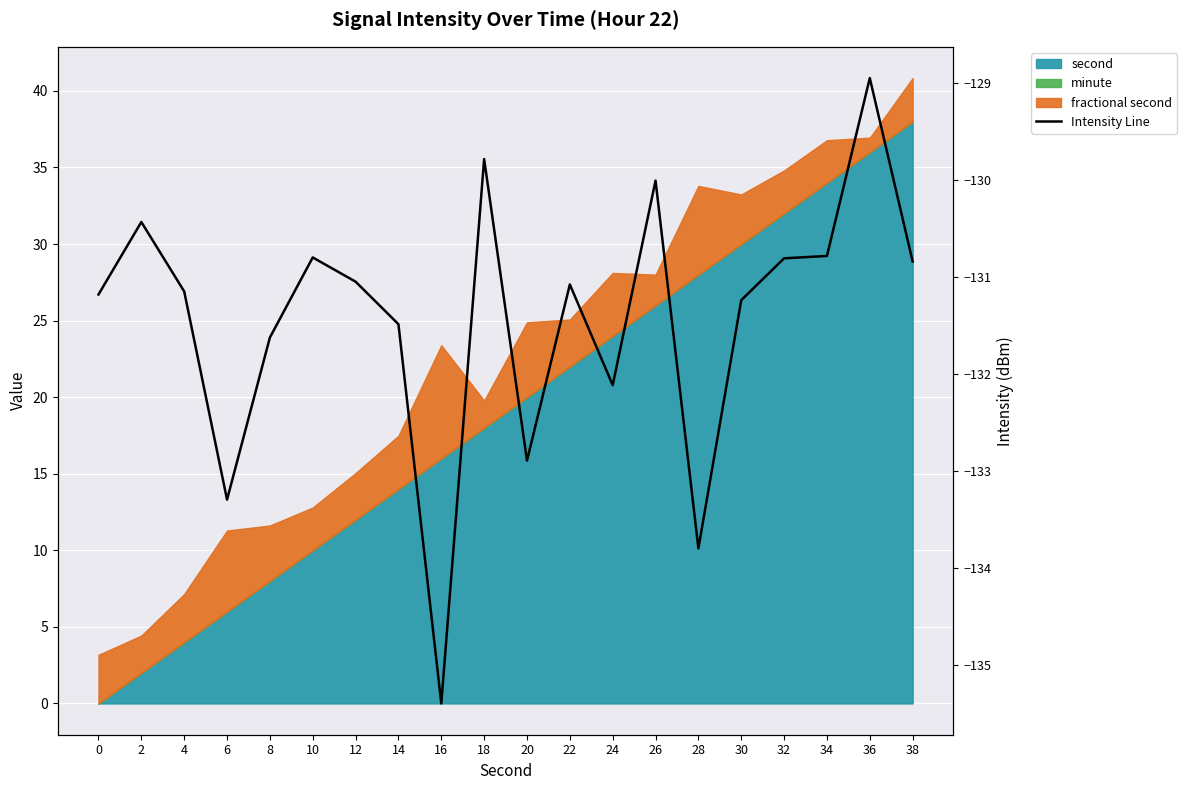

What is the sum of all values?

-2628.6